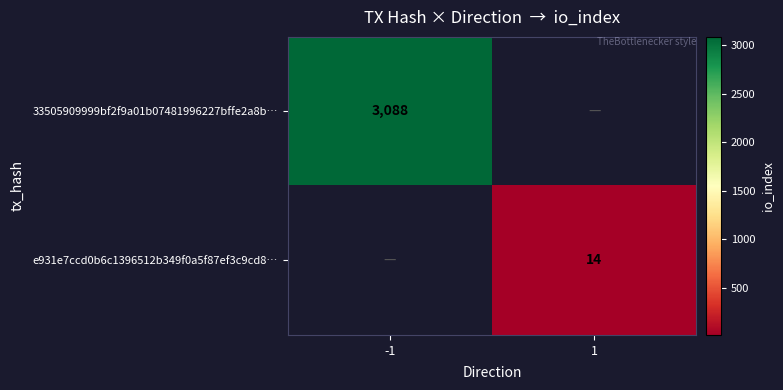

Is it true that 33505909999bf2f9a01b07481996227bffe2a8b… equals 3088 at -1?

True